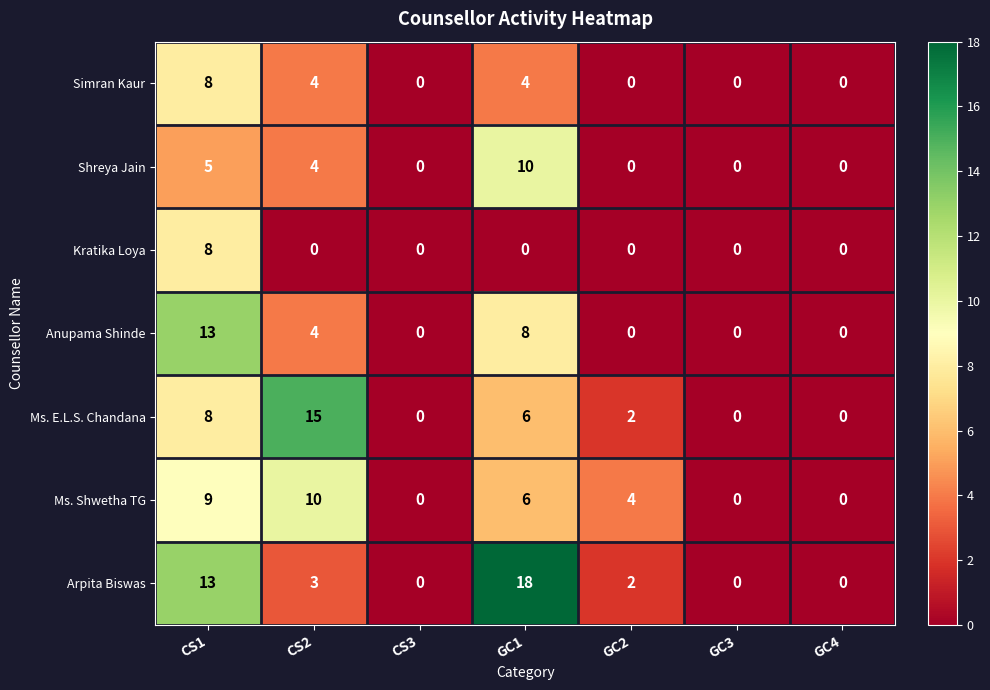

Count the Arpita Biswas values in the range 0 to 13.

6